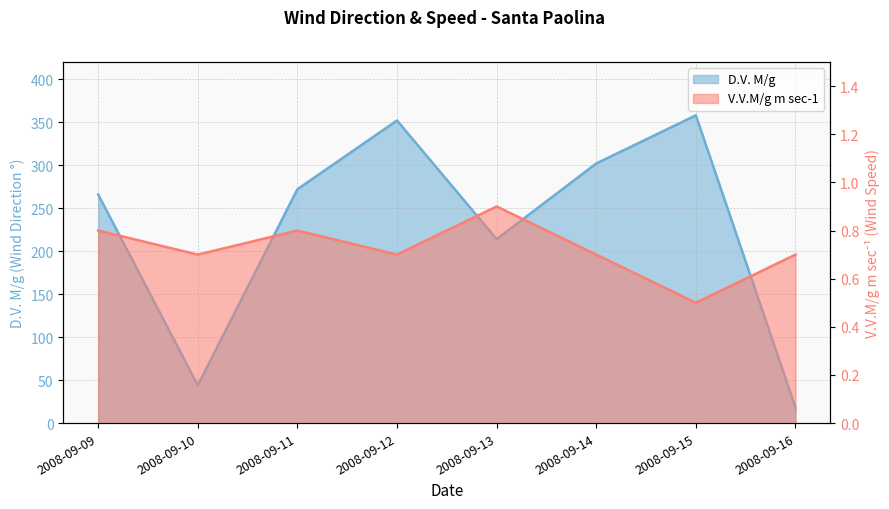

Which category has the lowest value in the V.V.M/g m sec-1 series?

2008-09-15